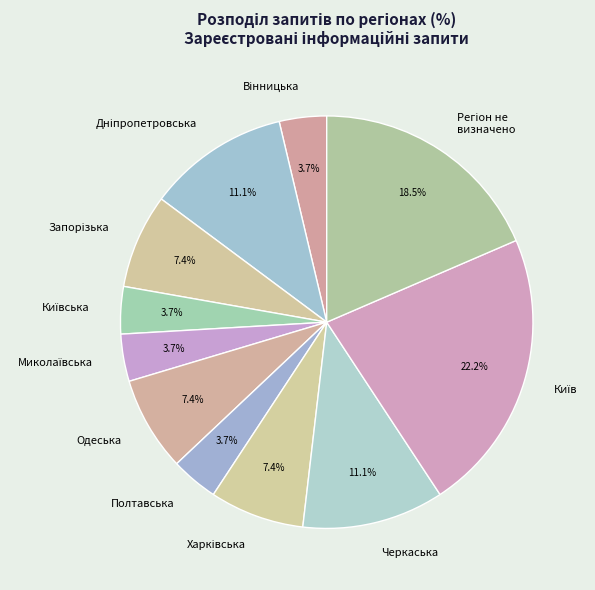

Is there a majority slice in this chart?

No